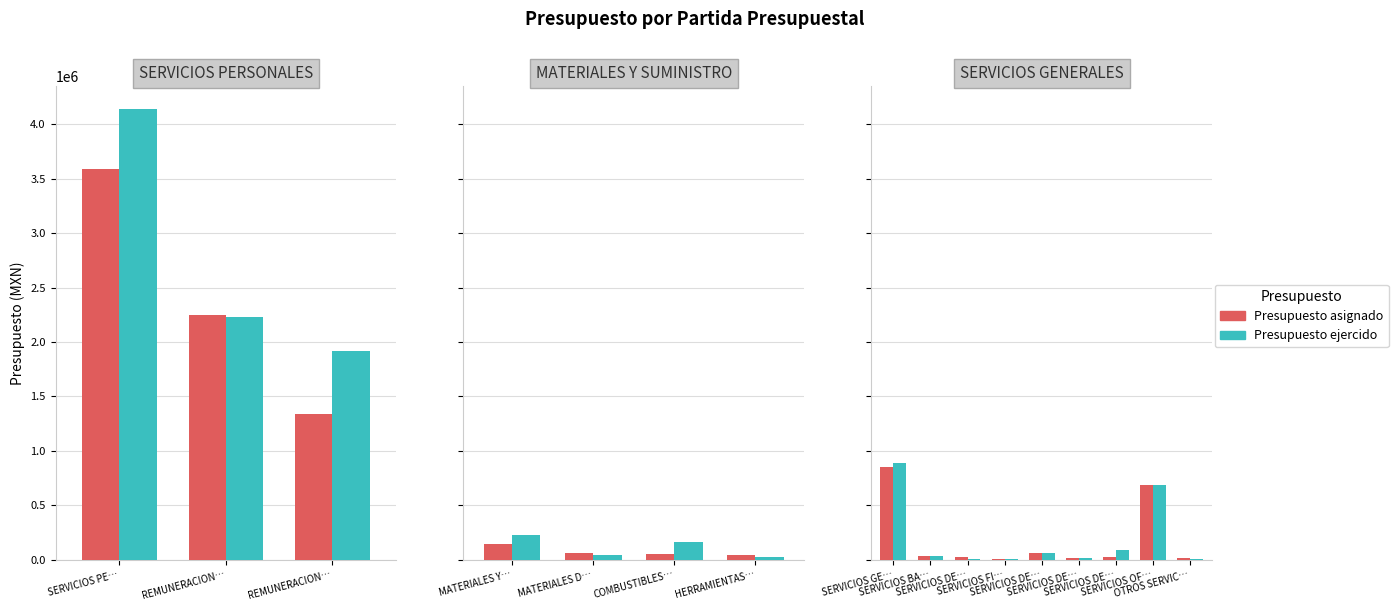

Which series has the widest spread of values?

Presupuesto ejercido